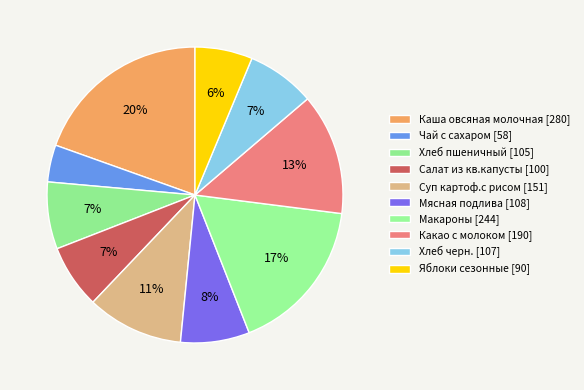

Rank the categories by value from highest to lowest.

Каша овсяная молочная, Макароны, Какао с молоком, Суп картоф.с рисом, Мясная подлива, Хлеб черн., Хлеб пшеничный, Салат из кв.капусты, Яблоки сезонные, Чай с сахаром